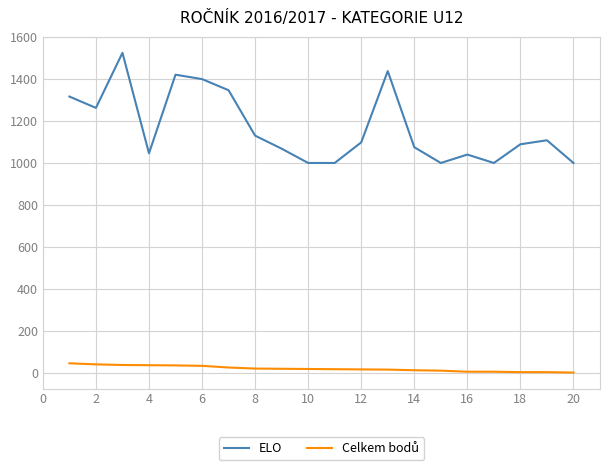

What is the minimum value for ELO?

1000